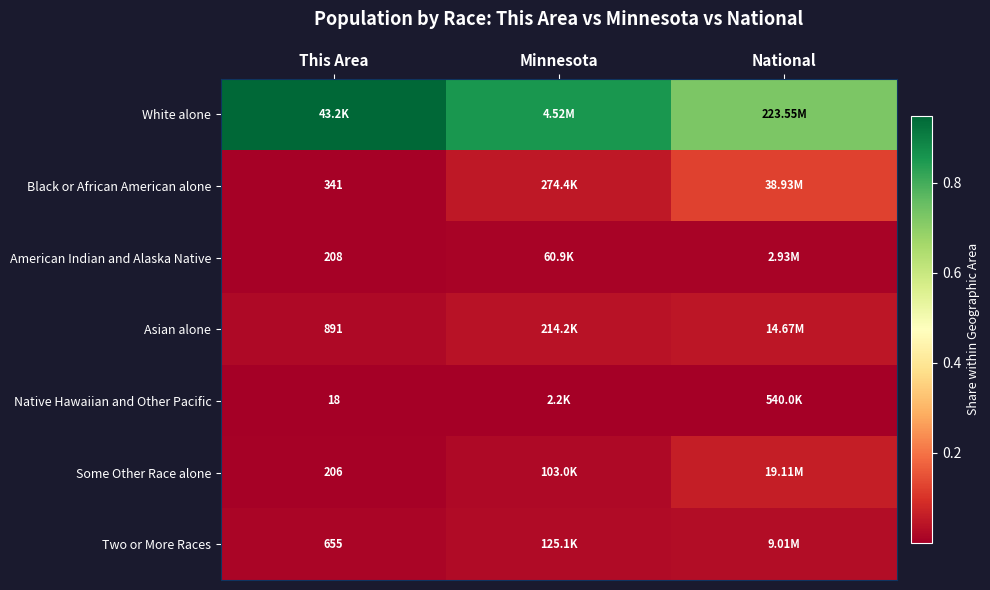

Which series has the largest total across all categories?

White alone